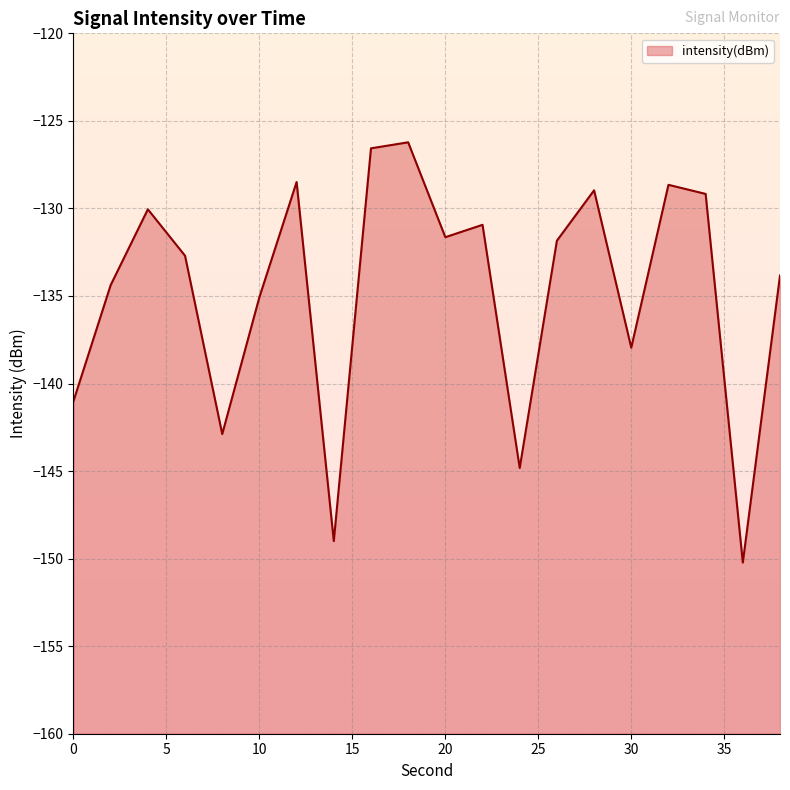

What is the smallest value displayed?

-150.2